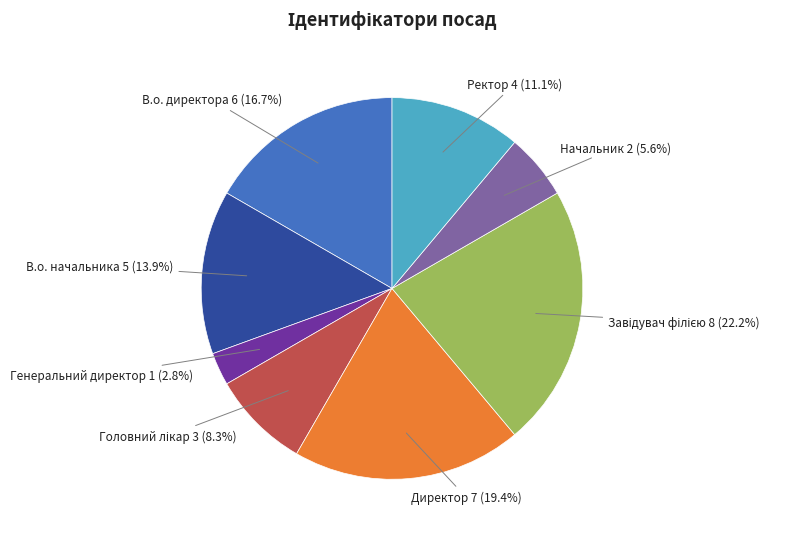

To the nearest percent, what is the difference between the largest and smallest slice percentages?

19%